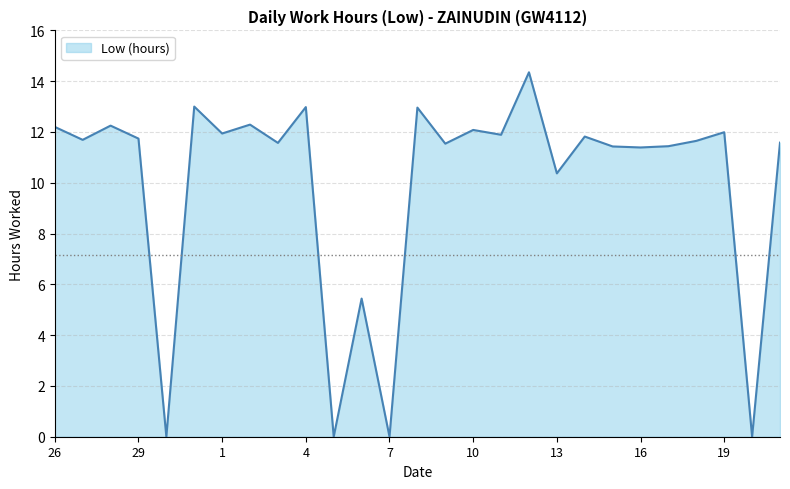

At which label is the value closest to 7?

6